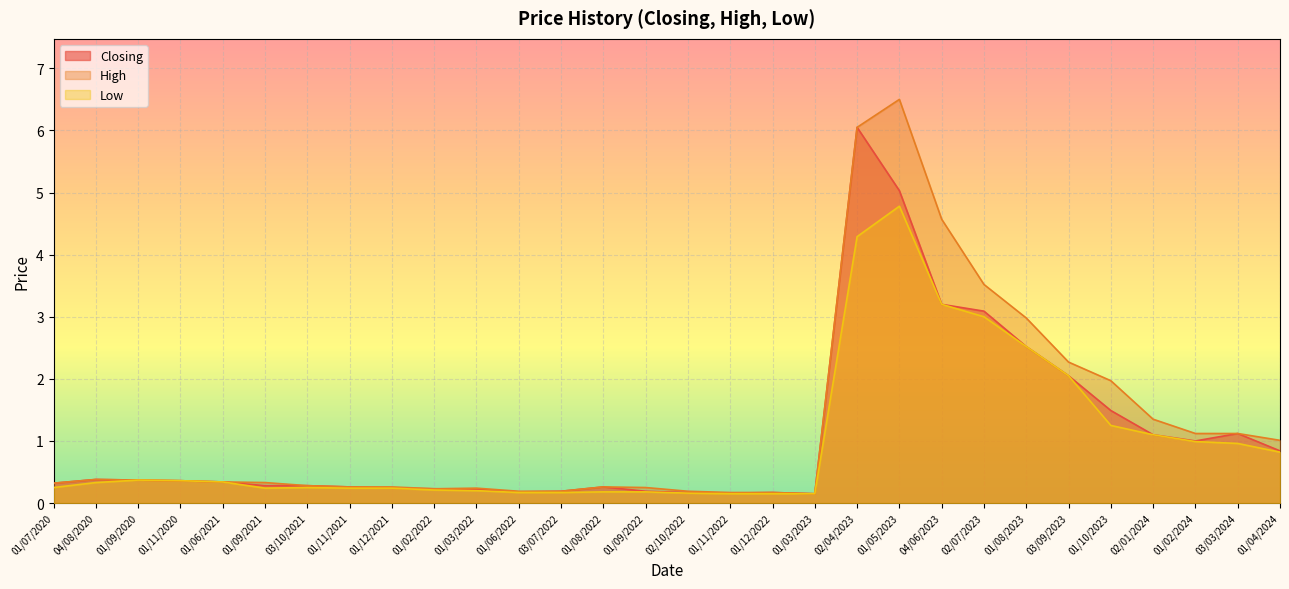

What is the average value of the Closing series?

1.1